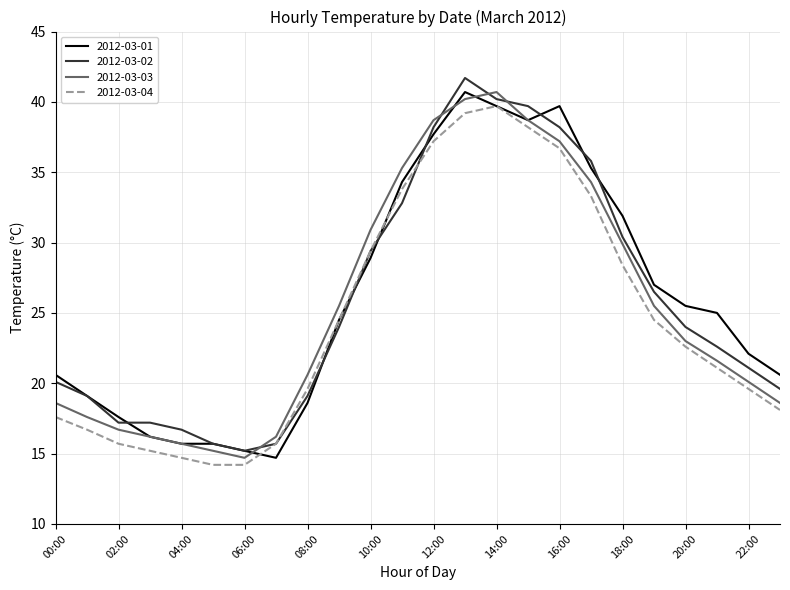

How many series are shown in this chart?

4